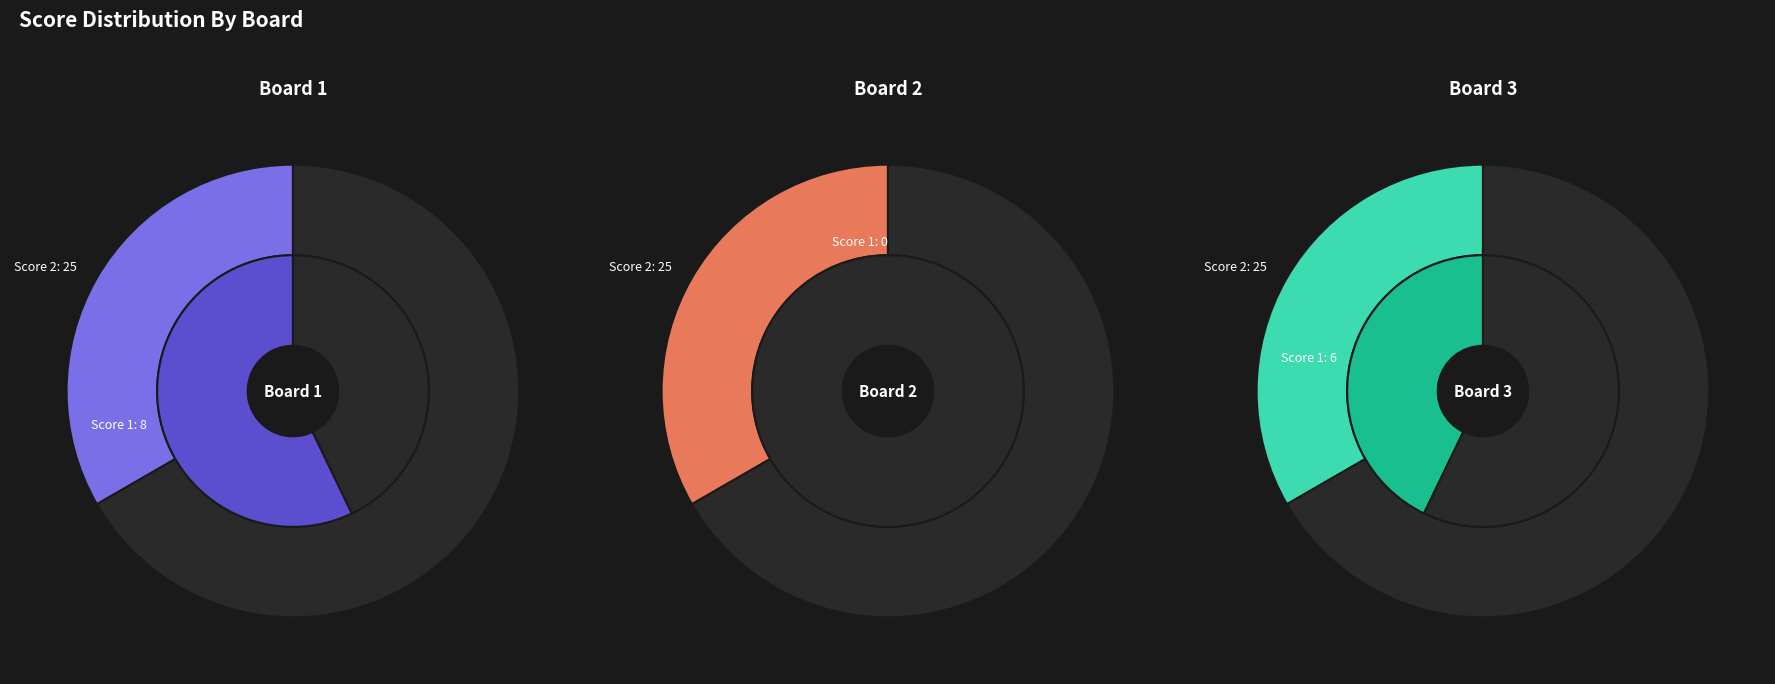

Which has a higher value, Board 2 or Board 1?

Board 1